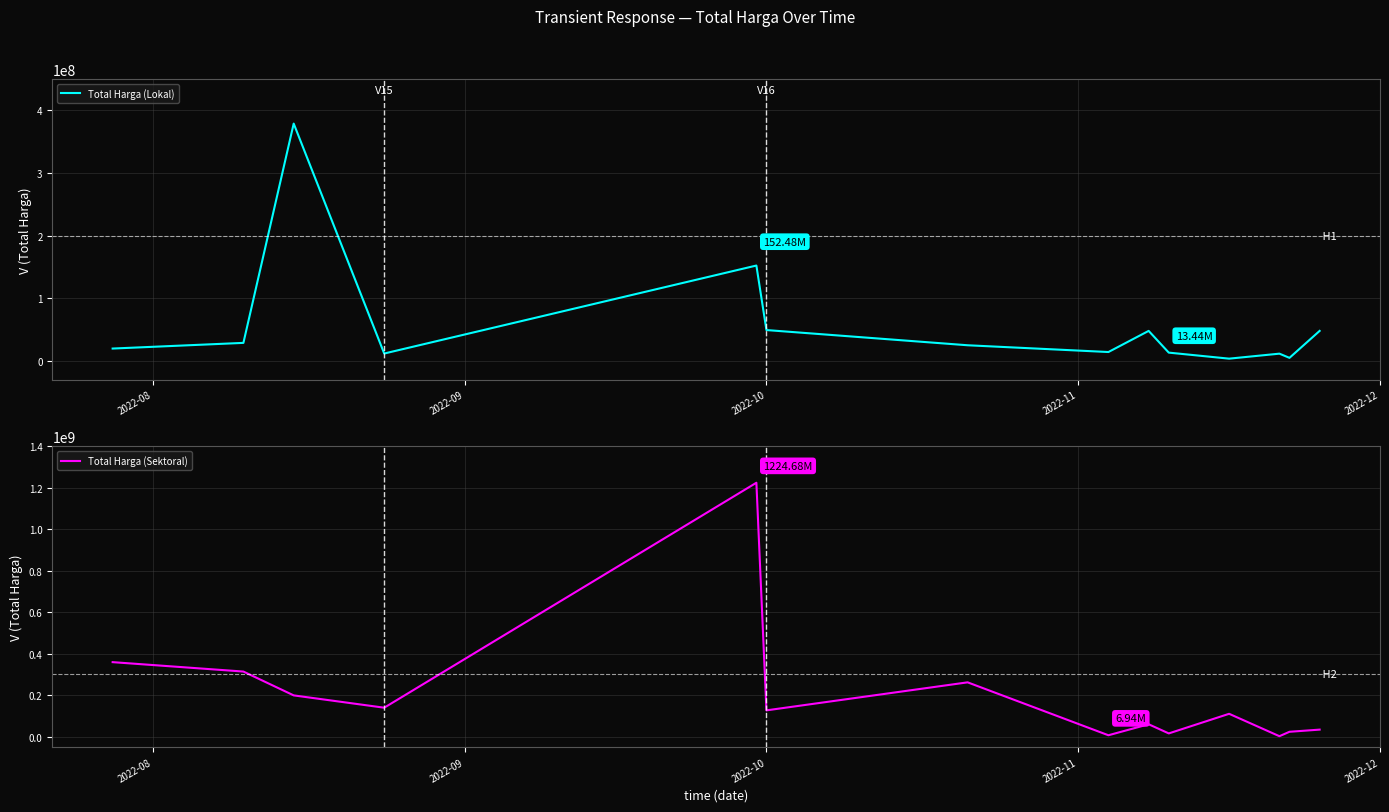

How many data points in Total Harga (Lokal) are less than 25200000?

7